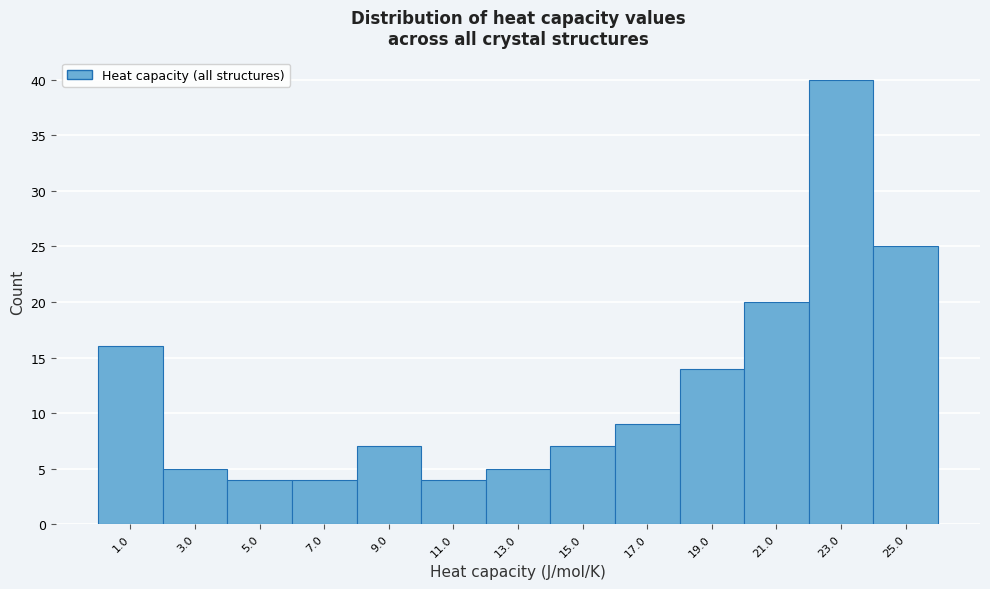

Over which range of the x-axis is the bar tallest?

22 to 24